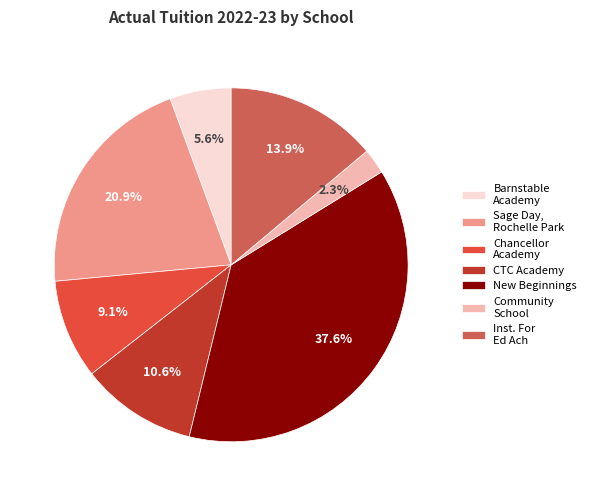

How many segments does this pie chart have?

7